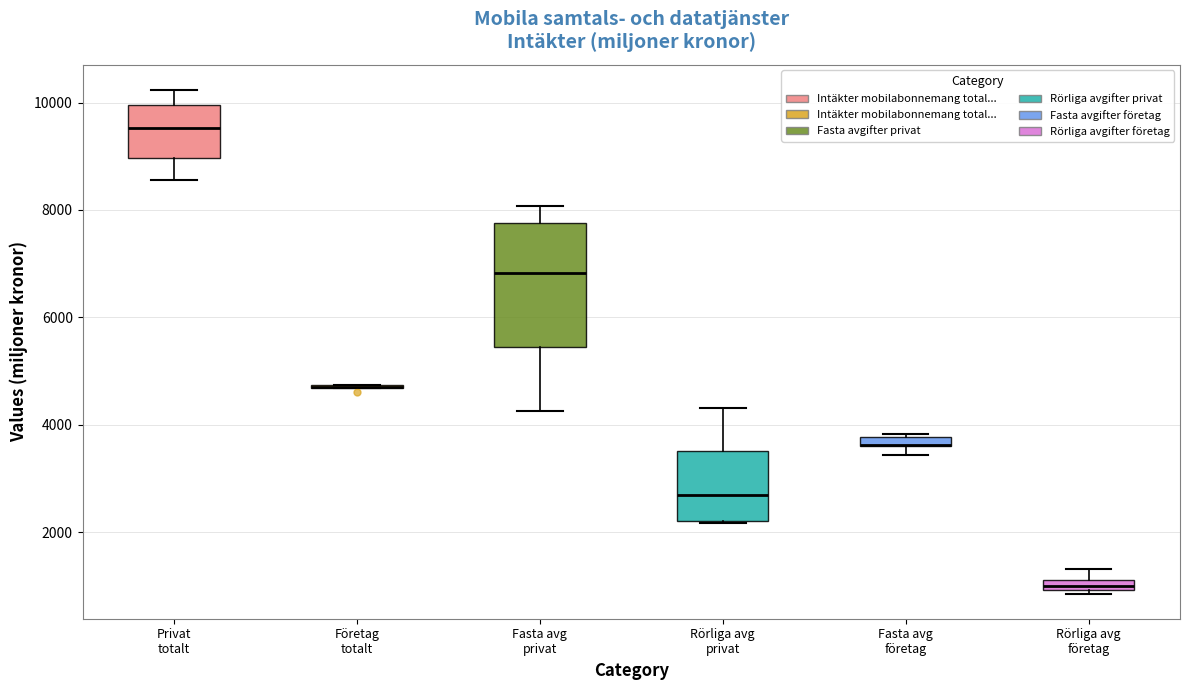

Where is the lower edge of the box for Fasta avg privat on the y-axis? The values are not printed on the chart, so give them approximately, as read against the axis.

5400